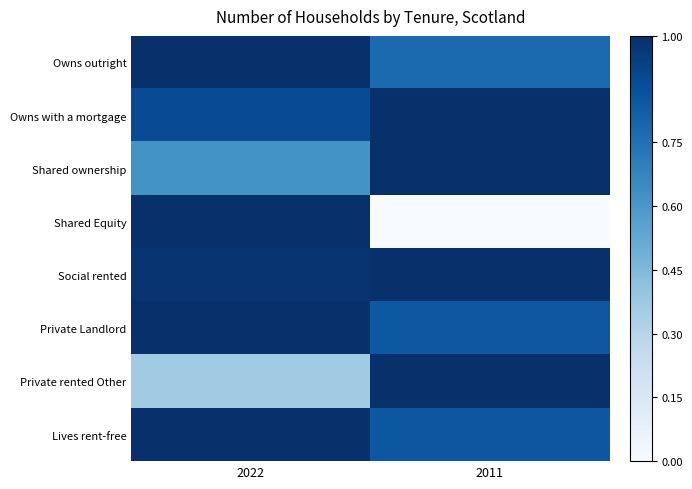

Reading right to left, list all the values displayed in this chart.

Owns outright: 2011=0.8	2022=1.0
Owns with a mortgage: 2011=1.0	2022=0.9
Shared ownership: 2011=1.0	2022=0.6
Shared Equity: 2011=0.0	2022=1.0
Social rented: 2011=1.0	2022=1.0
Private Landlord: 2011=0.8	2022=1.0
Private rented Other: 2011=1.0	2022=0.4
Lives rent-free: 2011=0.8	2022=1.0